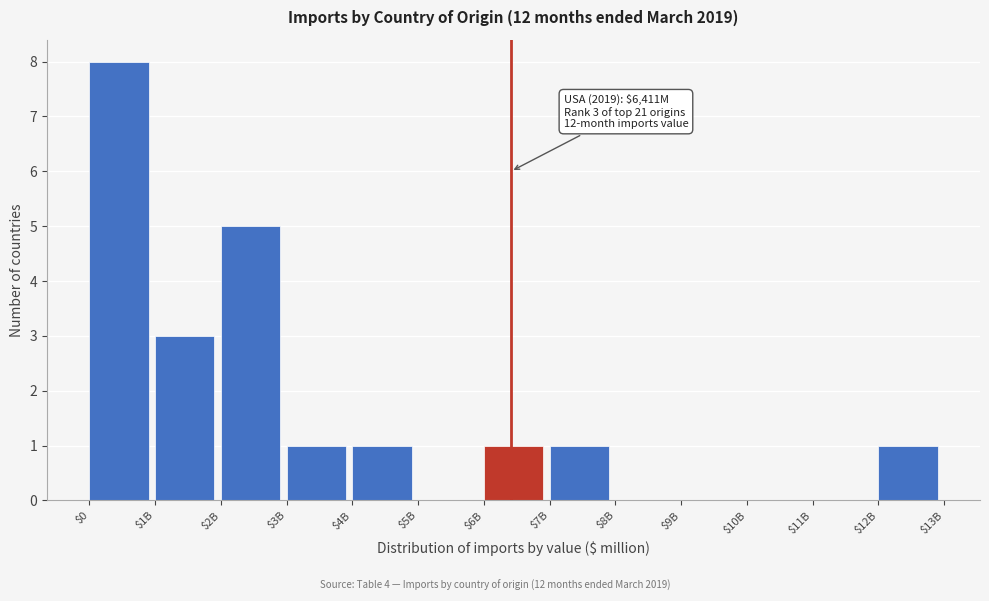

What is the sum of all values?

21